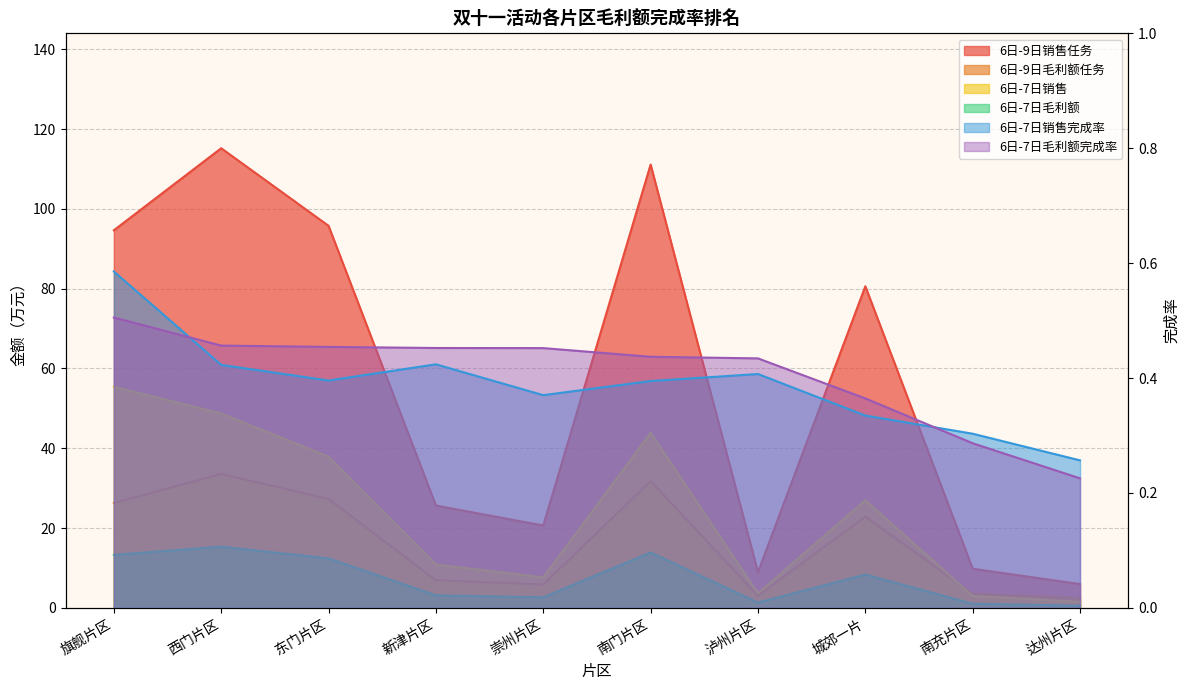

True or false: 6日-9日毛利额任务 has a value of 3.0 at 泸州片区.

True